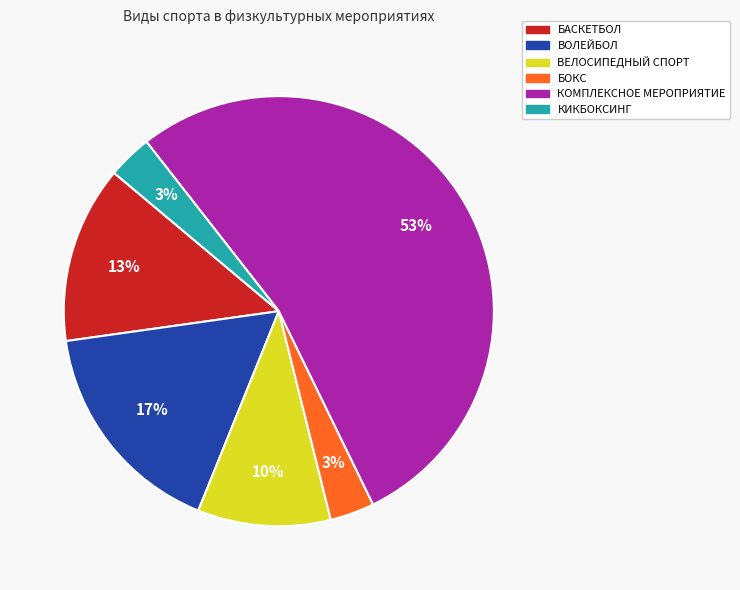

Is it true that ВЕЛОСИПЕДНЫЙ СПОРТ is 10% of the pie?

True